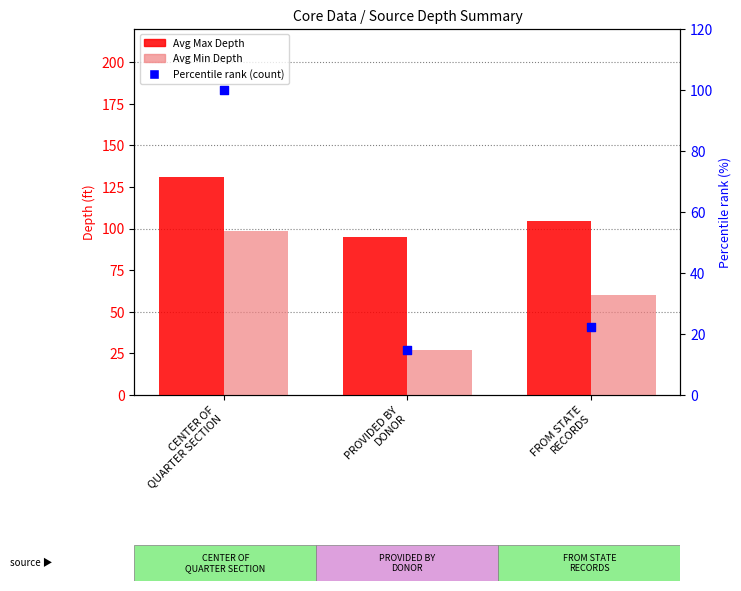

At how many categories does at least one series exceed 99?

2